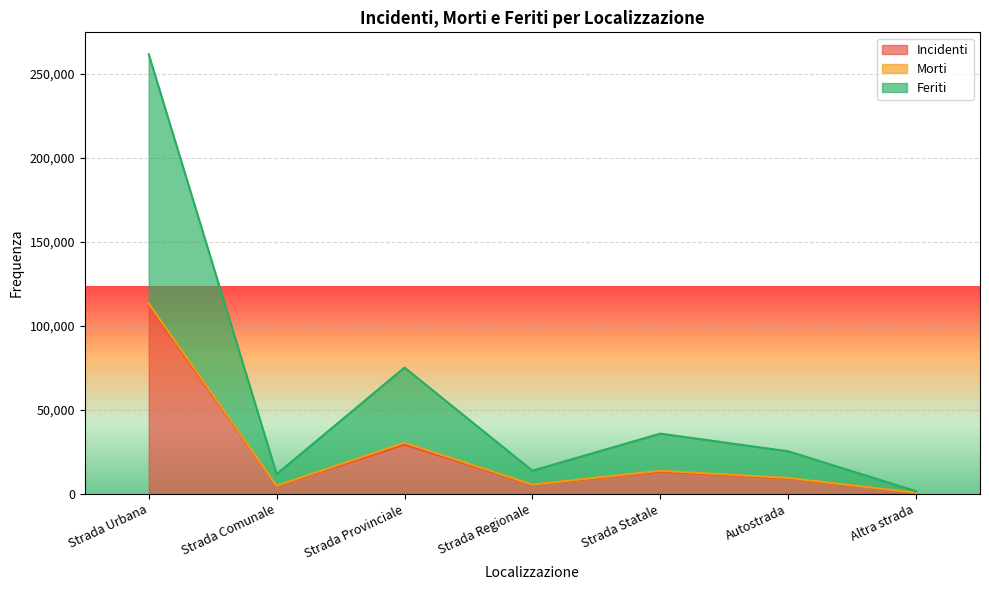

True or false: Incidenti and Feriti intersect in this chart.

False